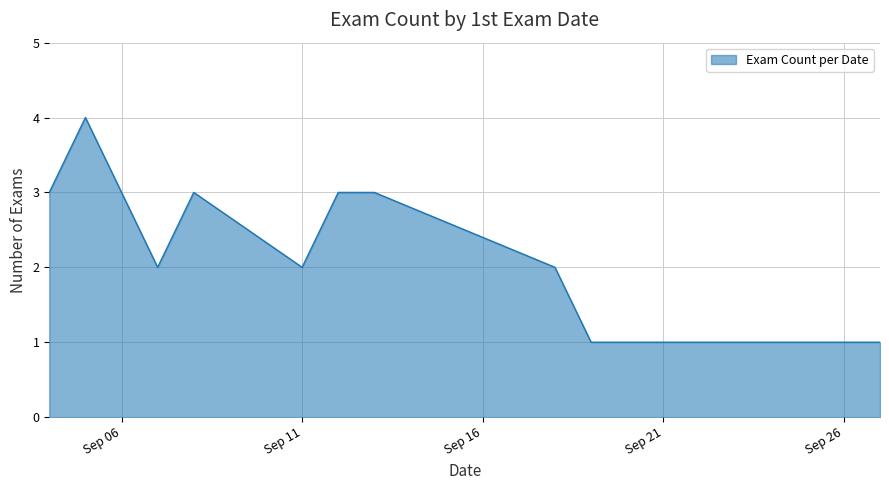

What is the greatest value displayed?

4